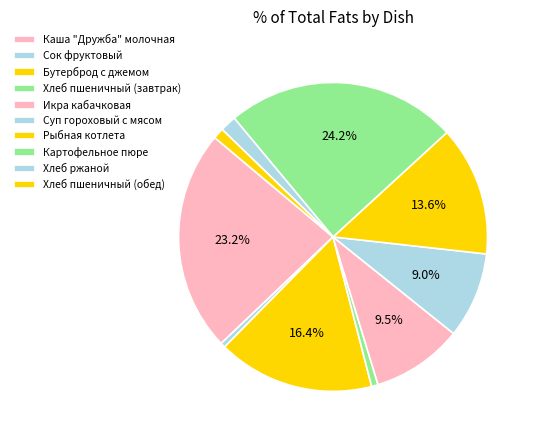

True or false: Рыбная котлета accounts for 24% of the total.

False